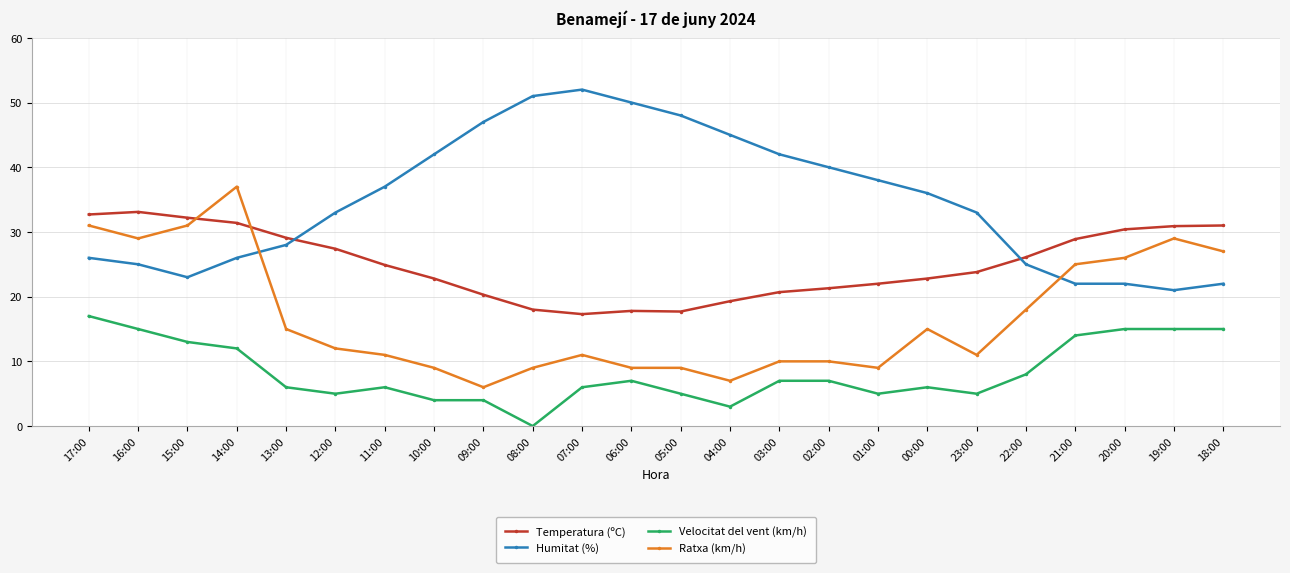

True or false: Temperatura (ºC) and Velocitat del vent (km/h) intersect in this chart.

False